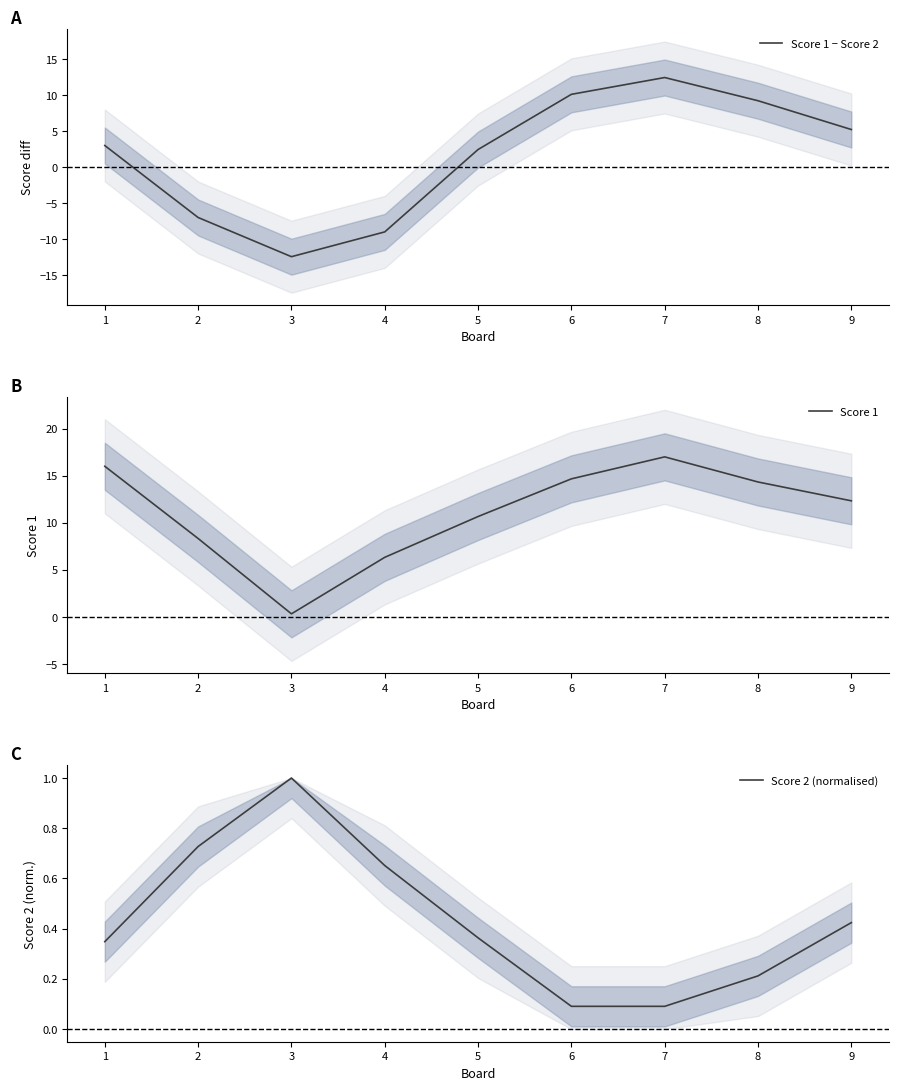

Reading left to right, extract all data points from this chart.

Score 1 − Score 2: 3.0	-7.0	-12.4	-9.0	2.4	10.1	12.4	9.2	5.2
Score 1: 16.0	8.3	0.3	6.3	10.7	14.7	17.0	14.3	12.3
Score 2 (normalised): 0.3	0.7	1.0	0.7	0.4	0.1	0.1	0.2	0.4